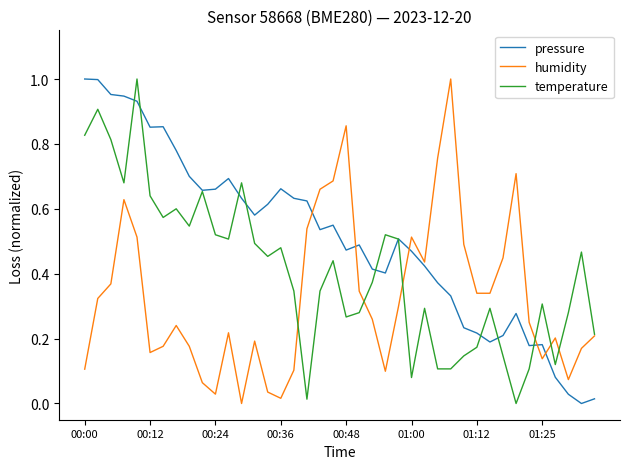

What is the sum of all temperature values?

16.3